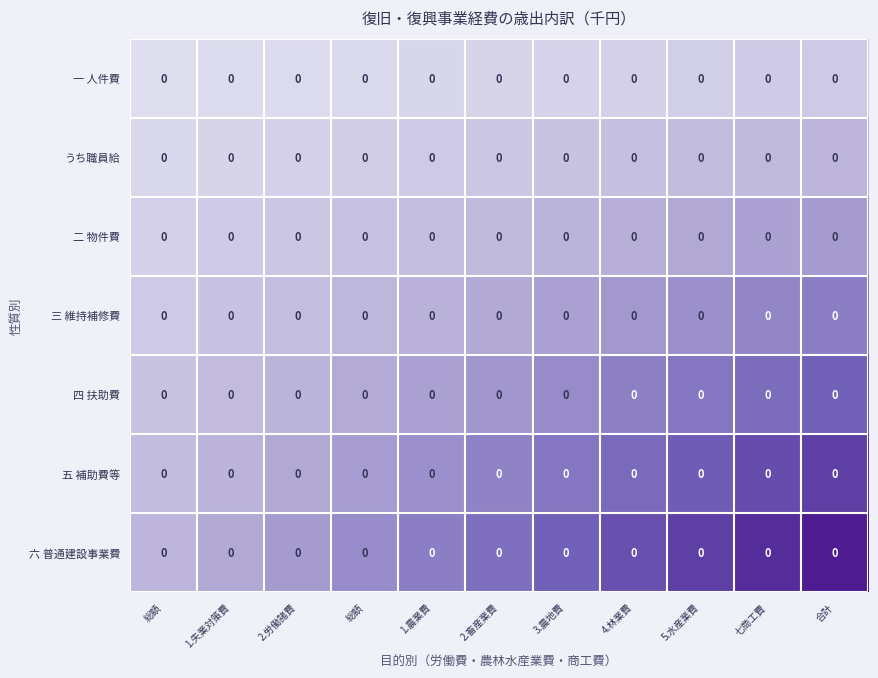

Is it true that 三 維持補修費 equals 0.3 at 1.失業対策費?

False